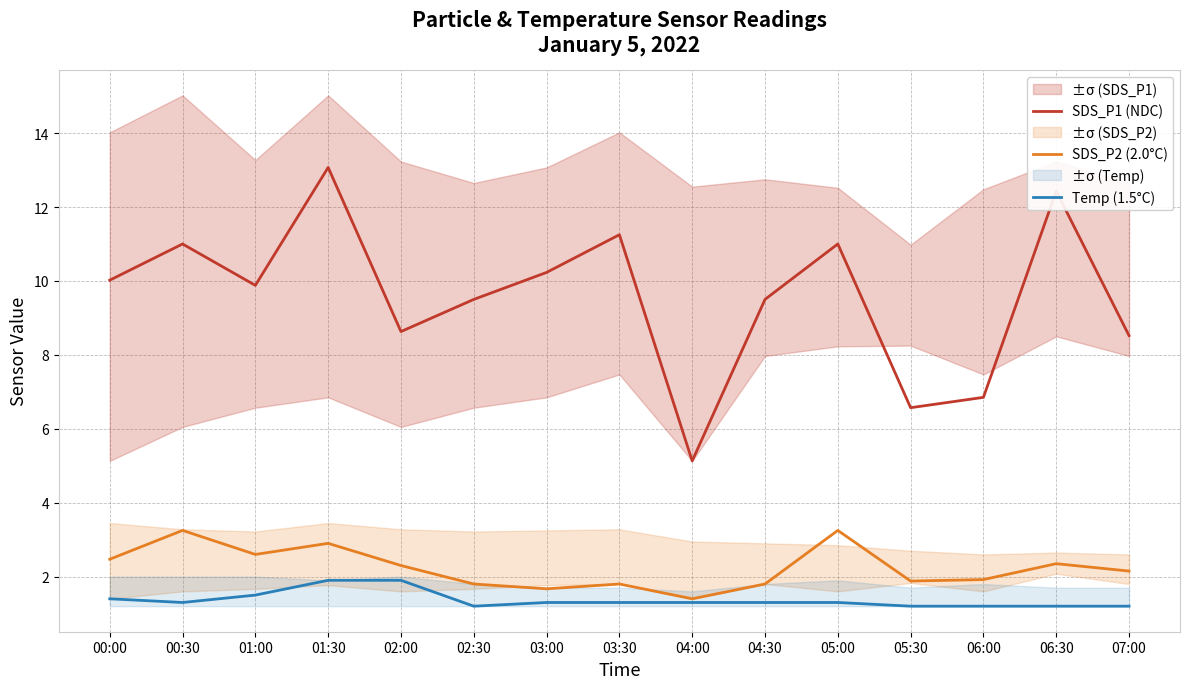

Which has a higher value, 01:00 or 03:30?

03:30